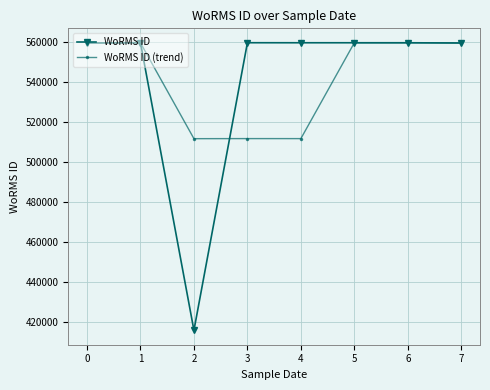

The WoRMS ID (trend) series shows 670062.9 at 2. True or false?

False